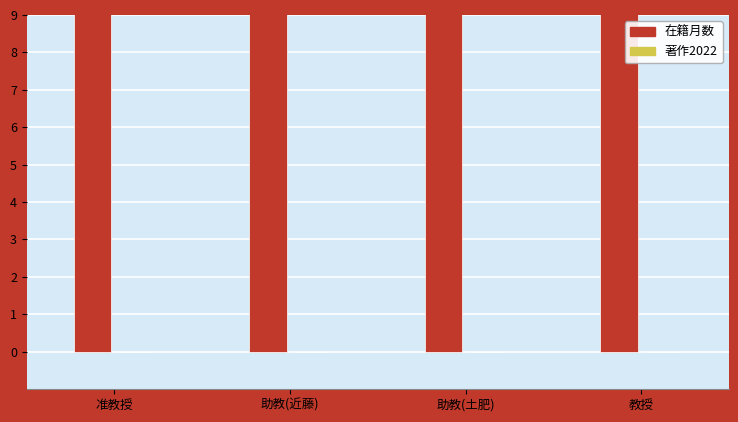

At which label does 在籍月数 reach its minimum?

准教授